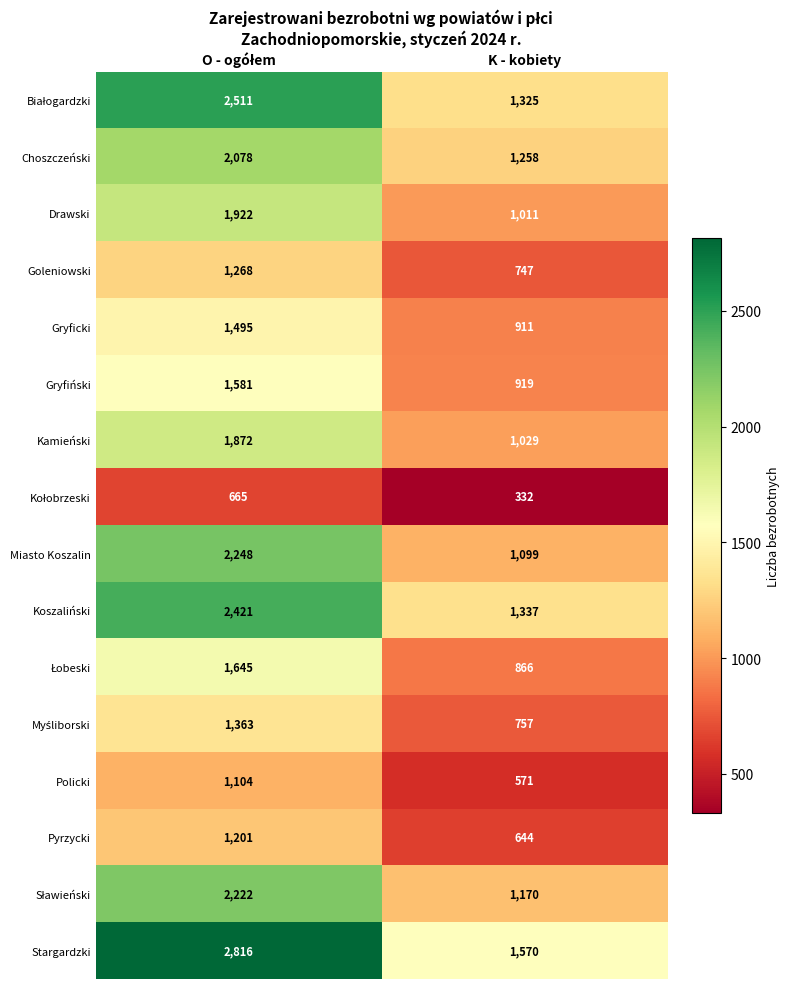

What is the total value across all series at K - kobiety?

15546